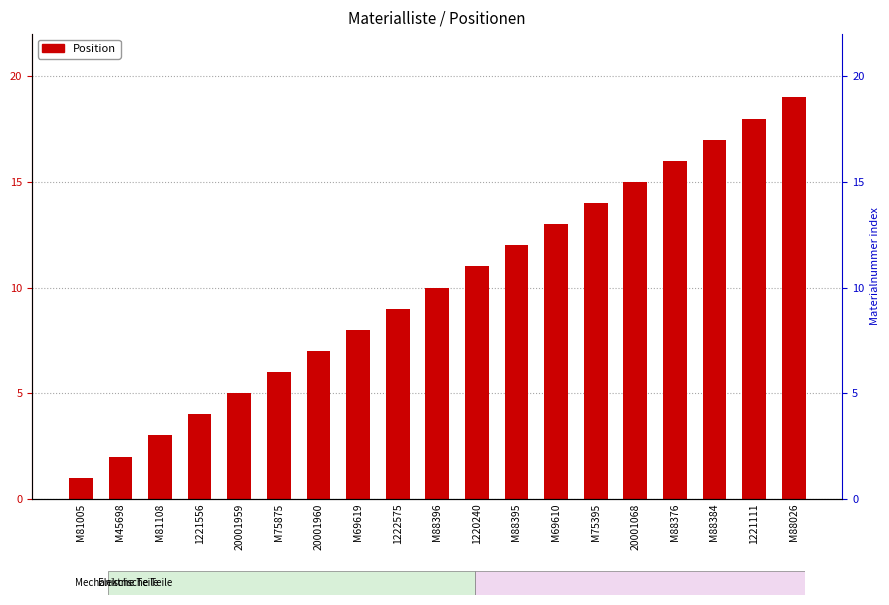

Count the number of values greater than 10.

9